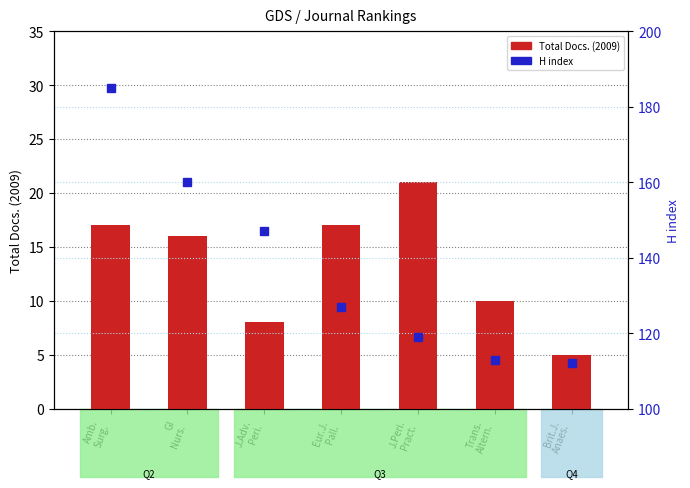

Are the bars horizontal?

No